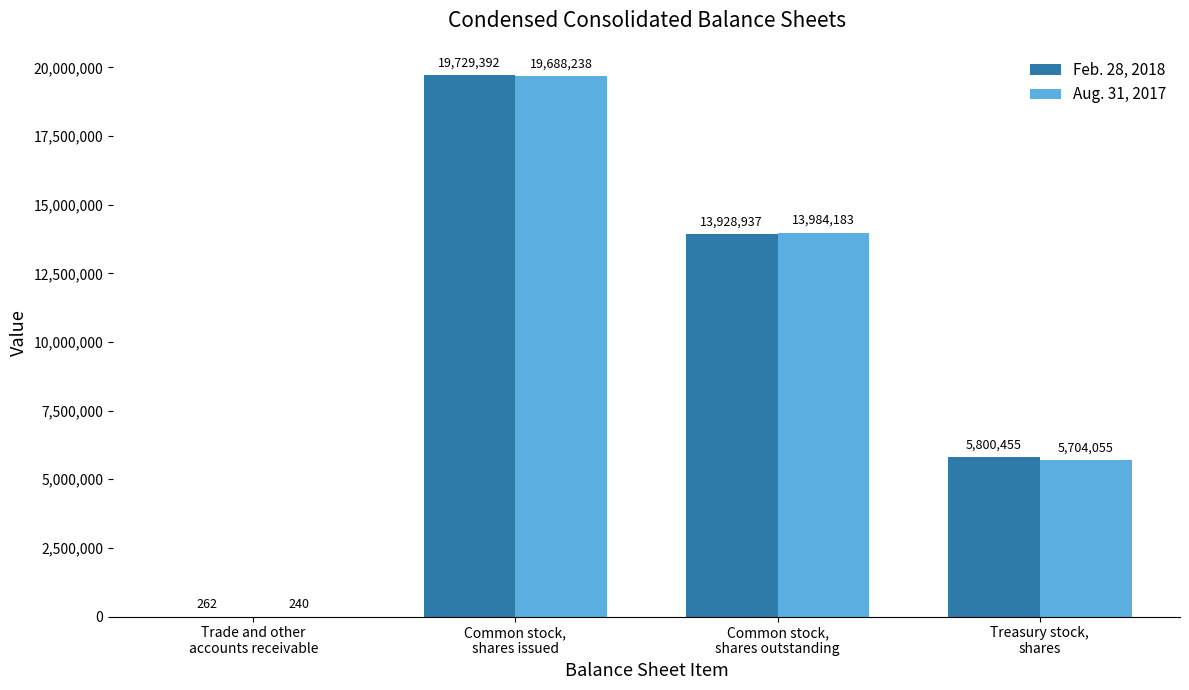

Count the Feb. 28, 2018 values in the range 5800455 to 19729392.

3